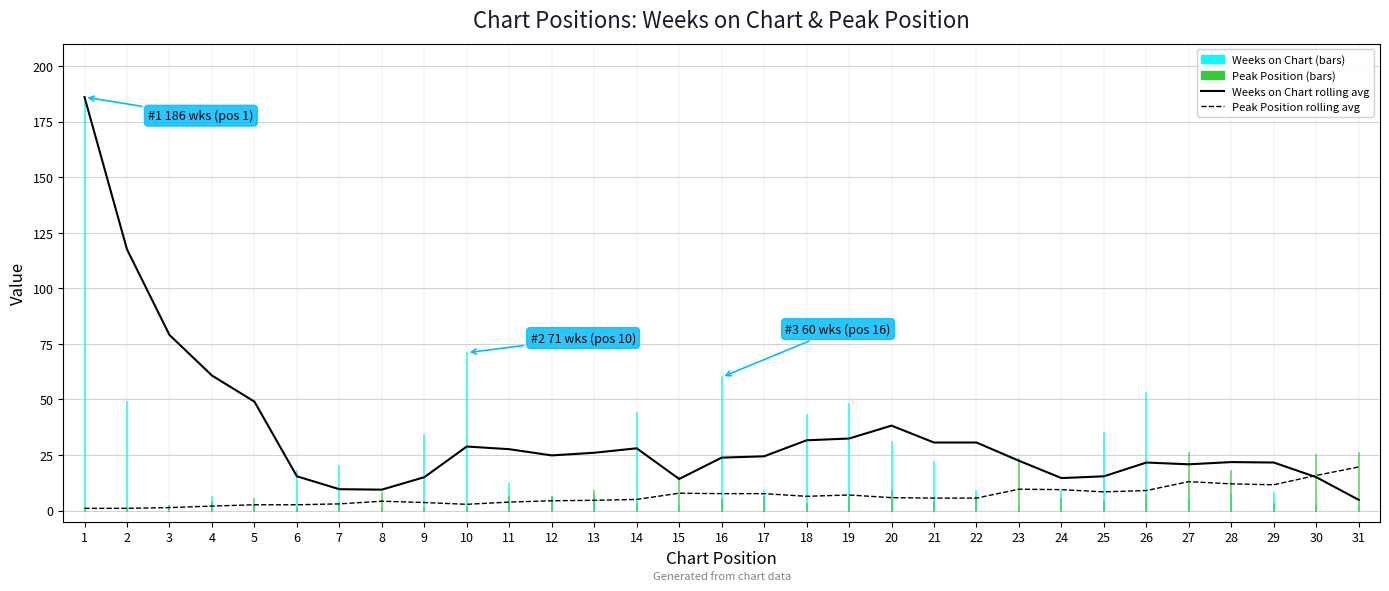

Is this an area chart (filled region under the line)?

No